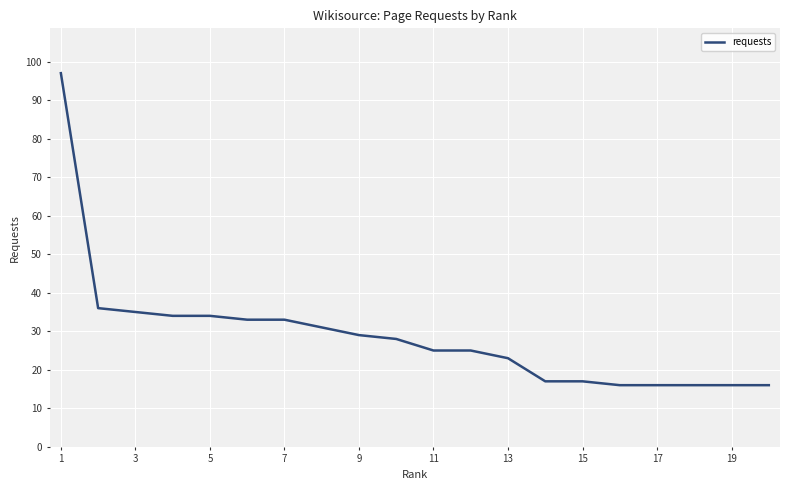

What is the maximum value shown in the chart?

97